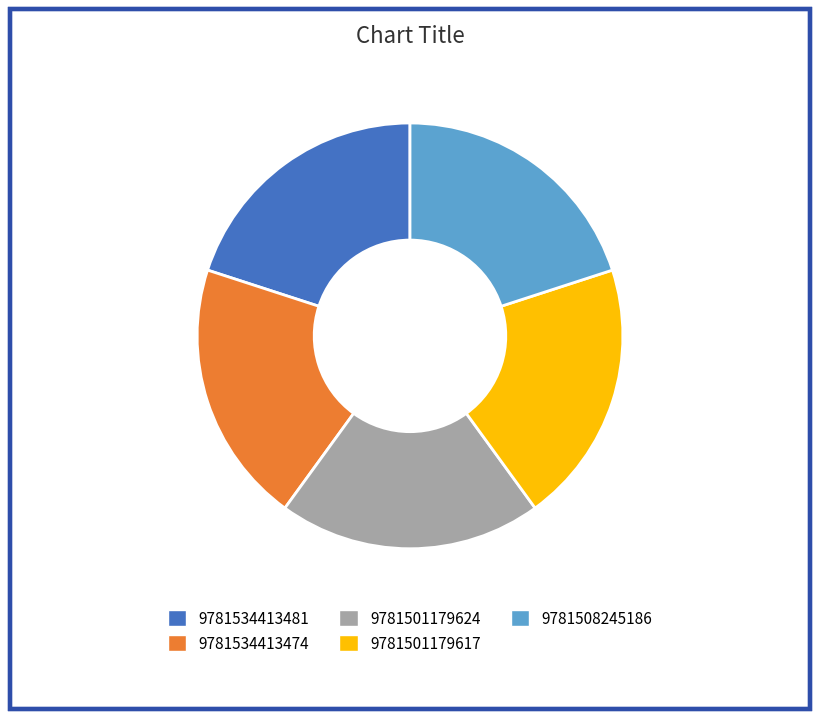

How many slices are in this pie chart?

5